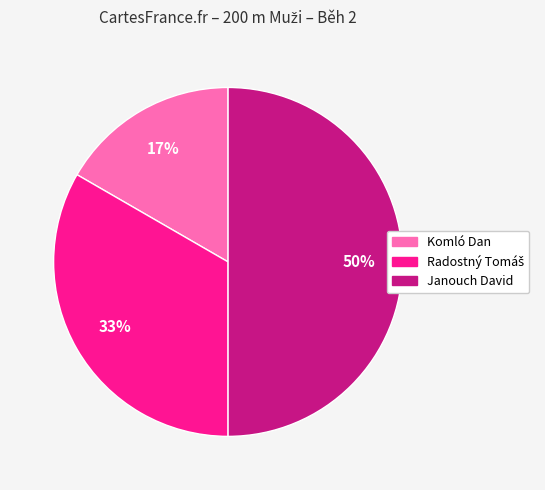

How many slices are in this pie chart?

3